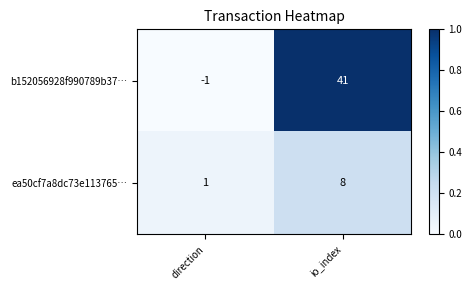

What is the difference between the maximum and minimum values in the b152056928f990789b37… series?

42